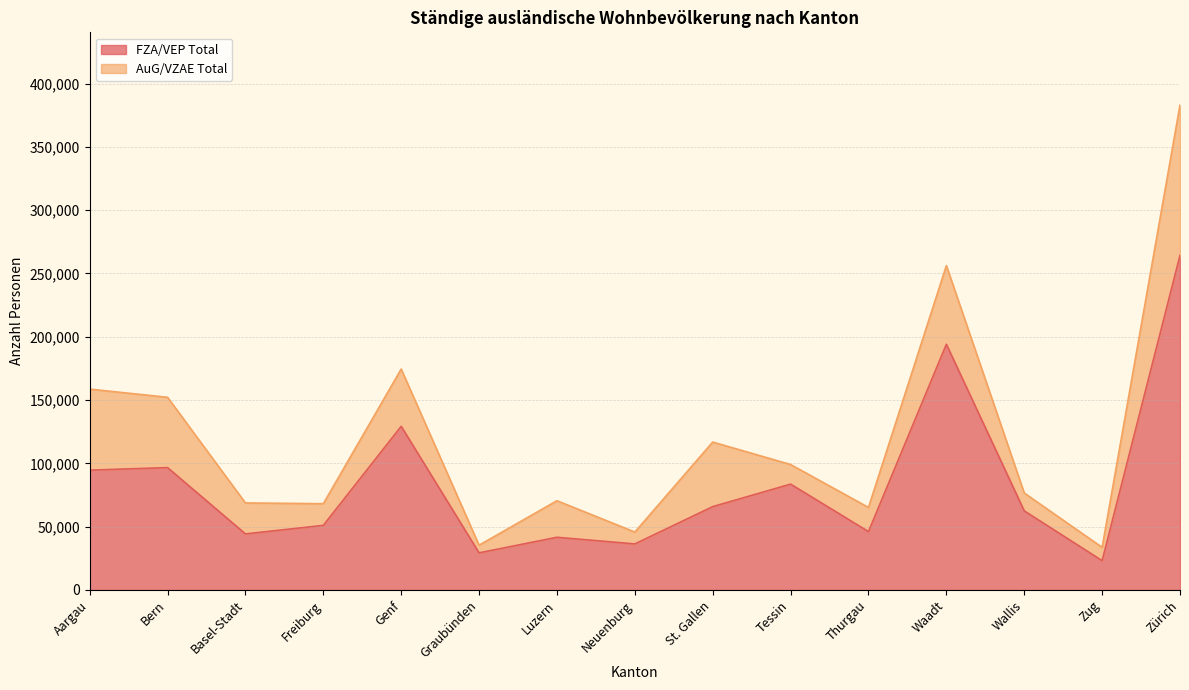

What is the label of the 13th point from the left?

Wallis